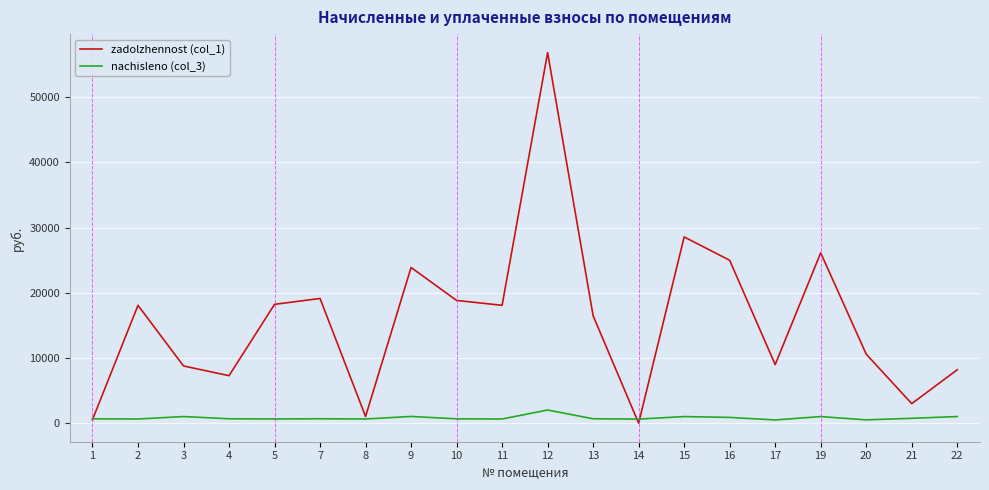

Which series has the widest spread of values?

zadolzhennost (col_1)